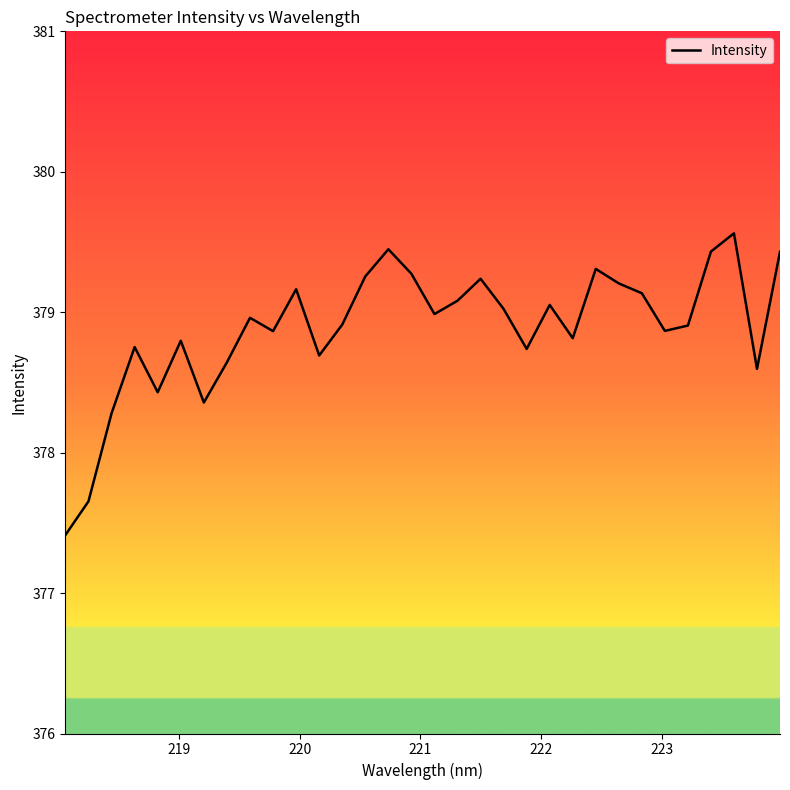

What is the smallest value displayed?

377.4